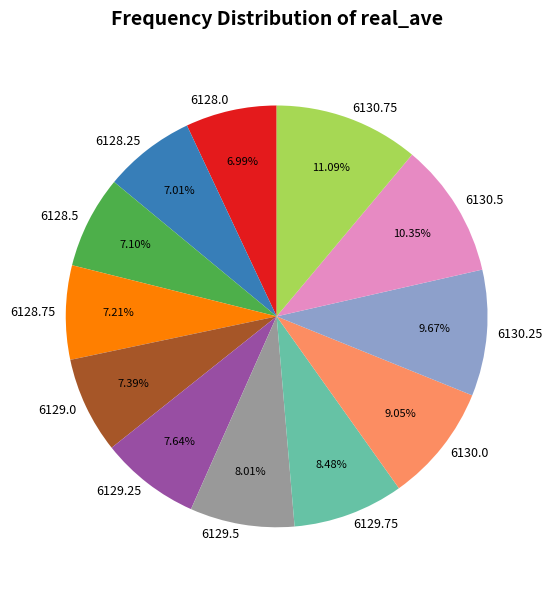

To the nearest percent, what percentage of the pie is 6130.75?

11%